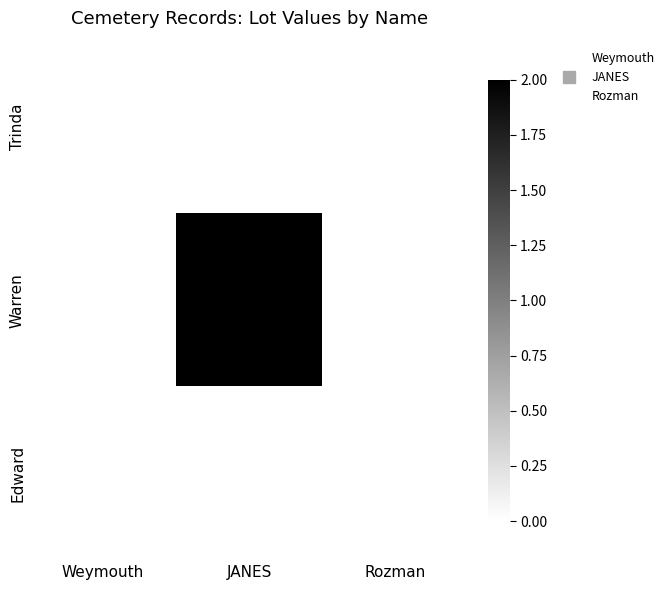

Which series has the widest spread of values?

Warren